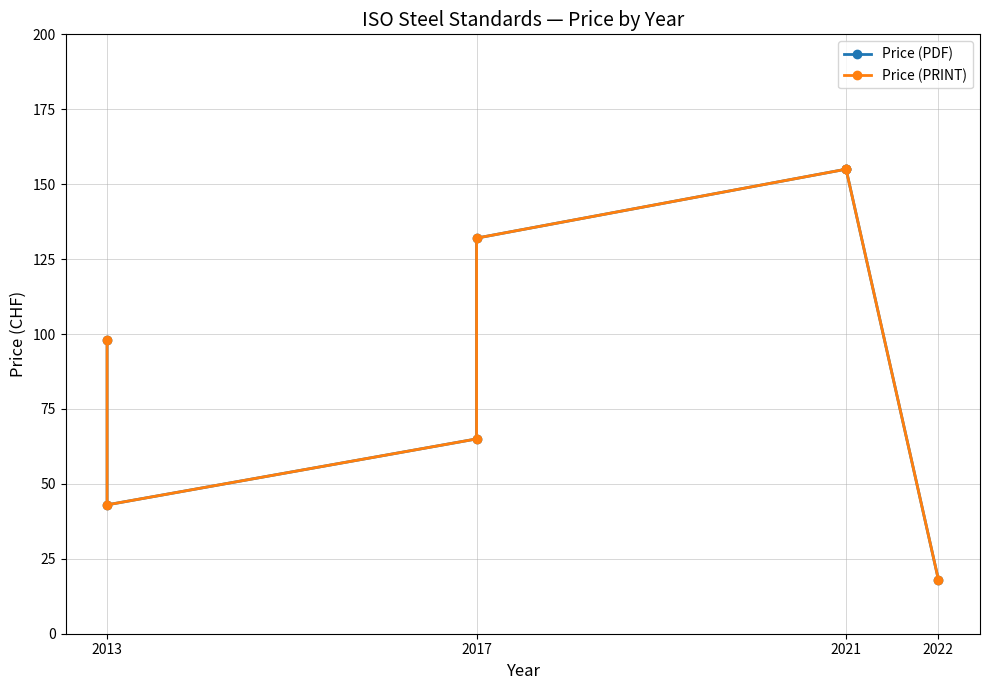

Where is Price (PDF) nearest to the value 86?

2013